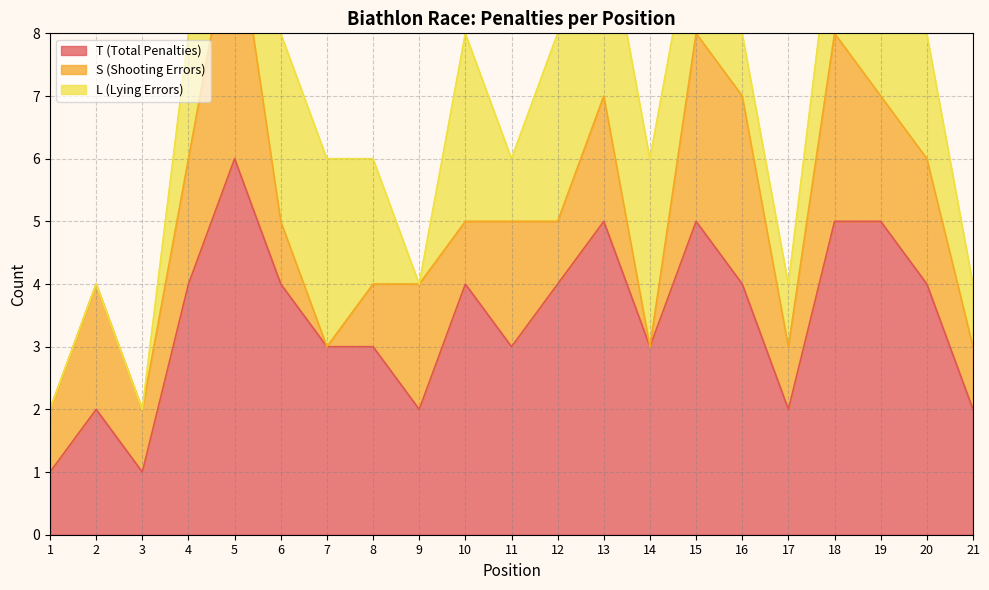

What is the difference between the maximum and second lowest values in the S (Shooting Errors) series?

4